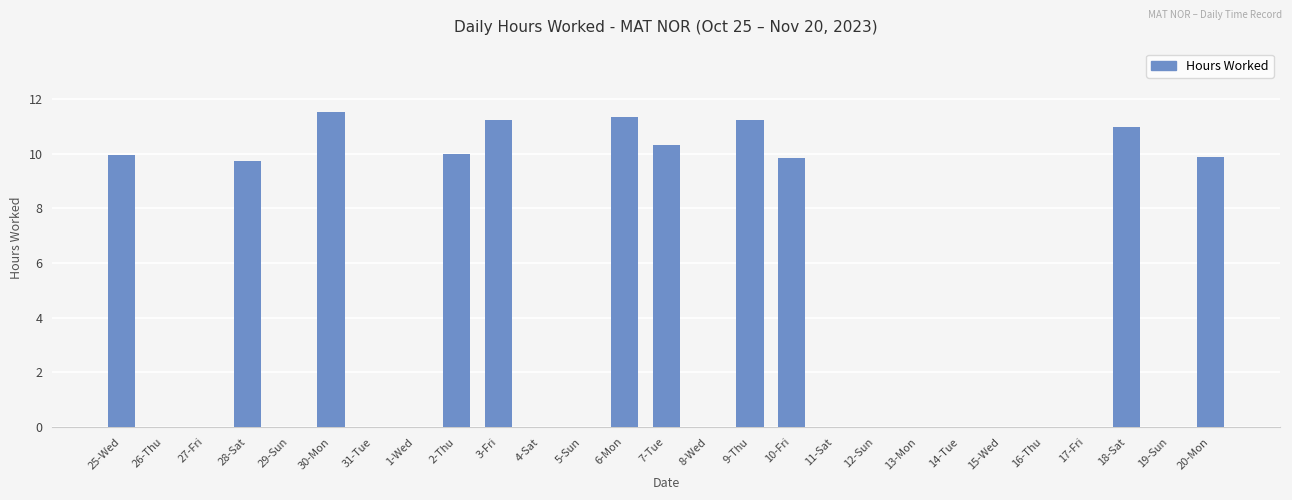

What is the maximum value shown in the chart?

11.5